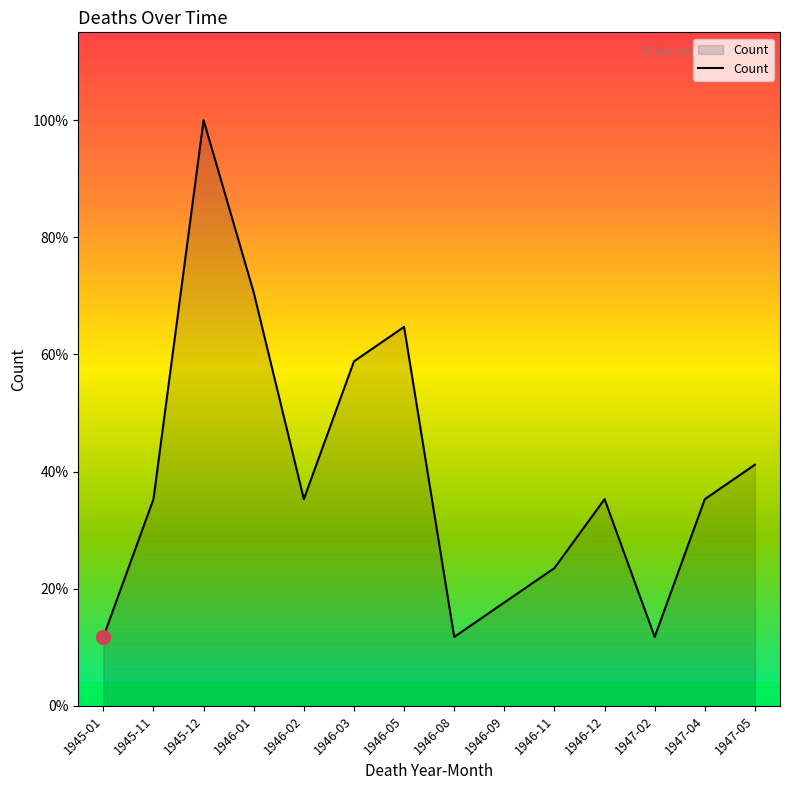

Does the chart display data point markers on the line(s)?

No